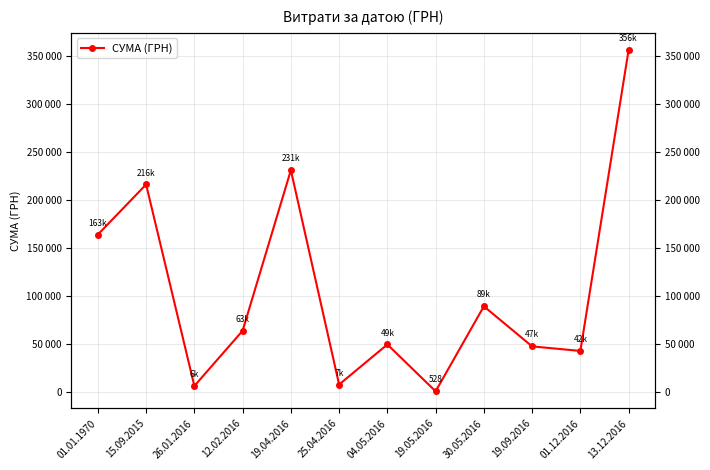

What is the smallest value displayed?

528.0